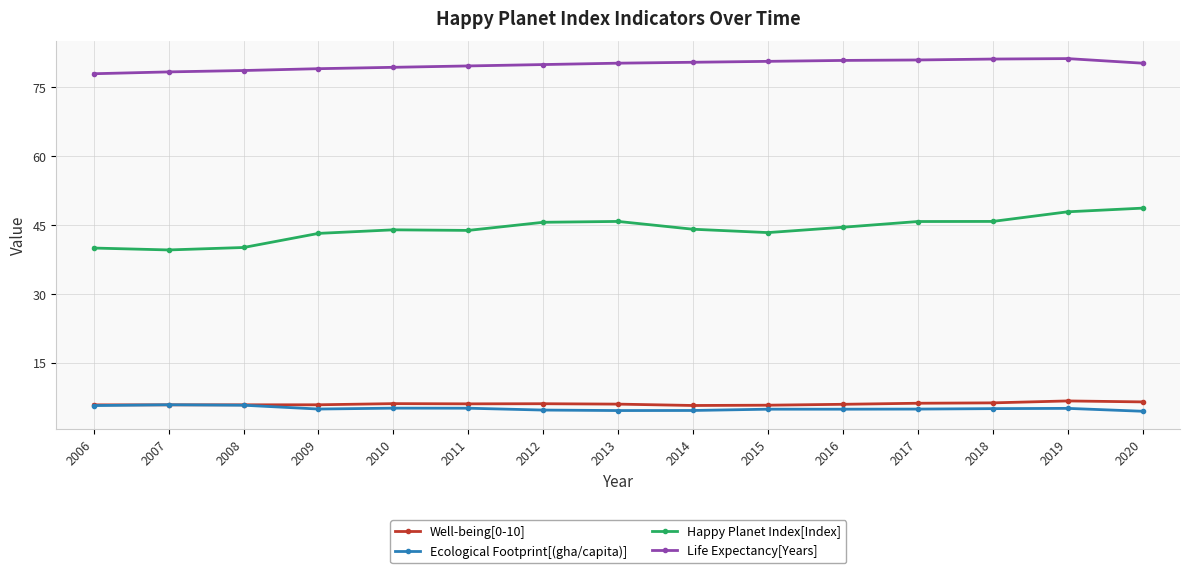

Which series has the largest total across all categories?

Life Expectancy[Years]